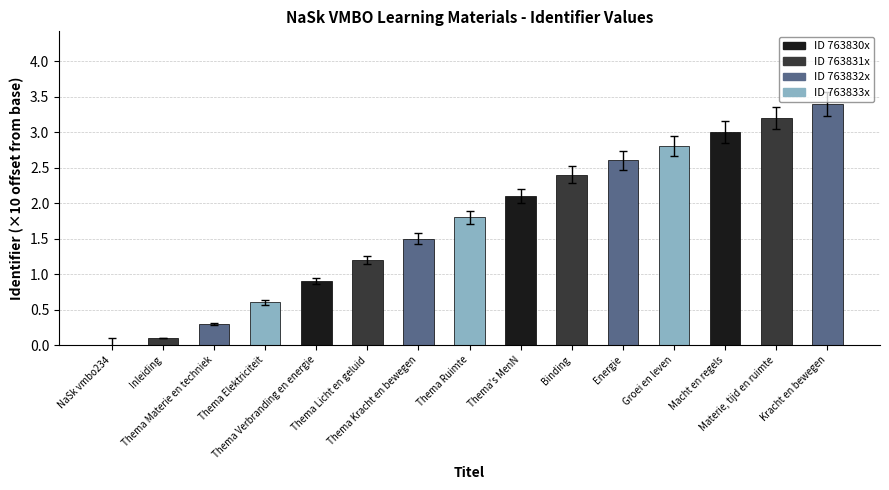

What is the maximum value shown in the chart?

3.4